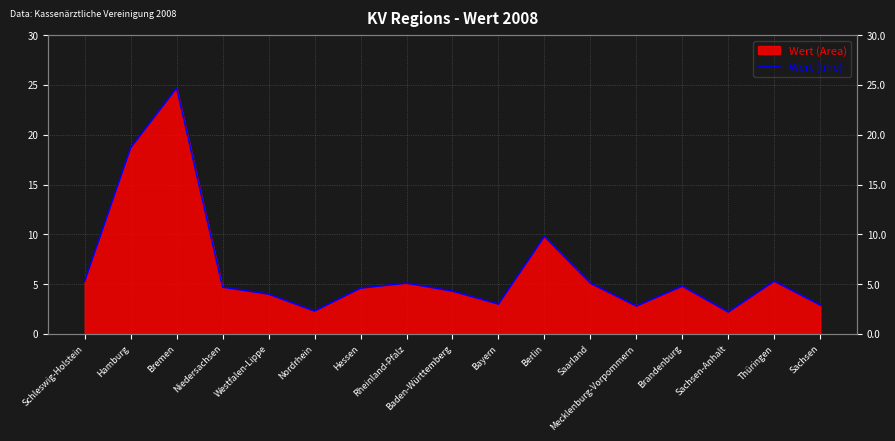

What value does the data have at Bremen?

24.7